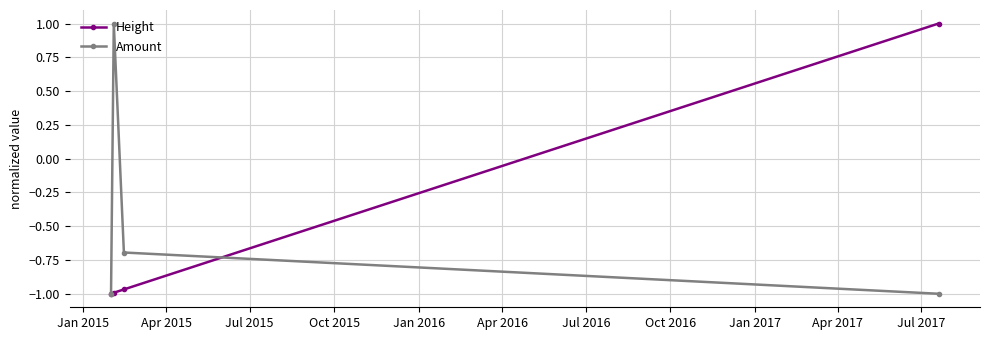

True or false: Amount and Height cross at least once.

True